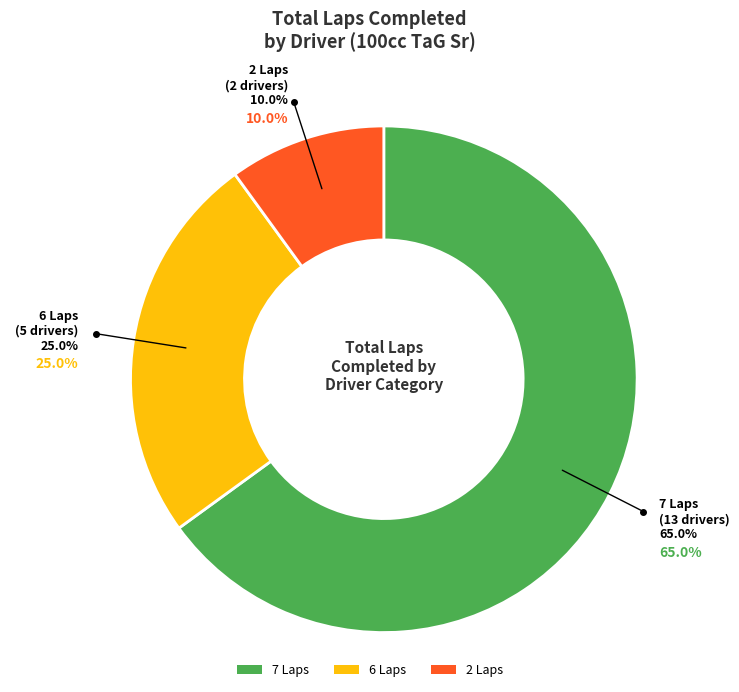

The Brett Revetta slice represents 1% of the pie. True or false?

False